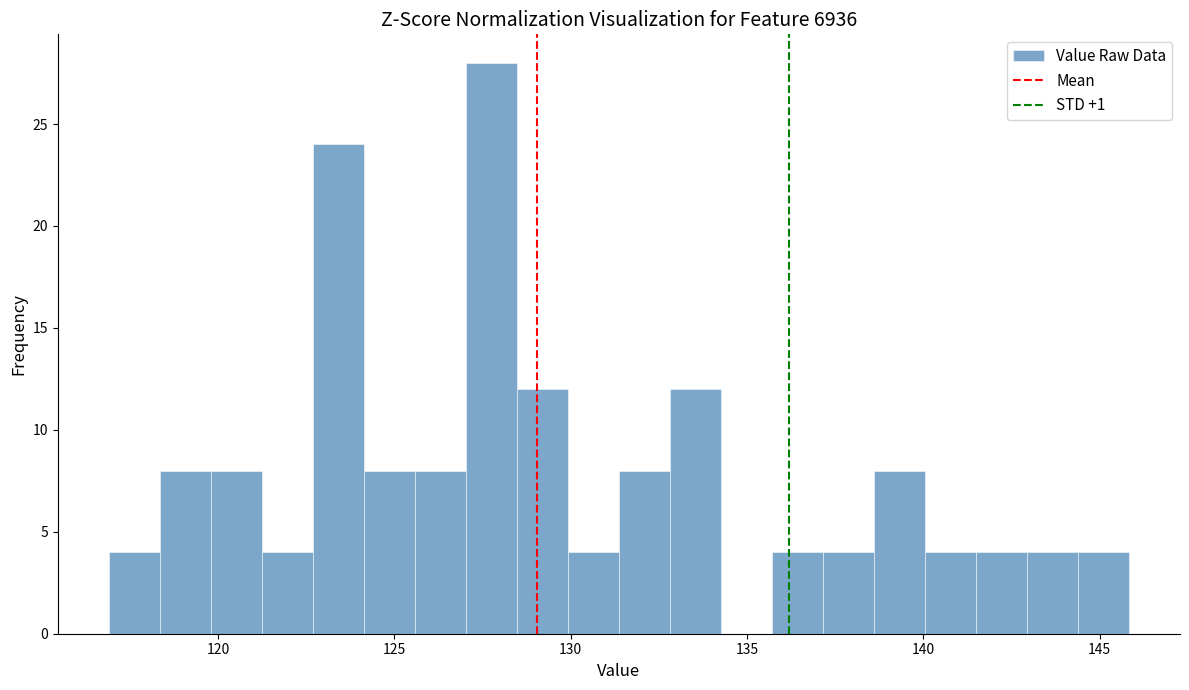

Read against the x-axis, roughly where is the centre of the tallest bar?

127.5